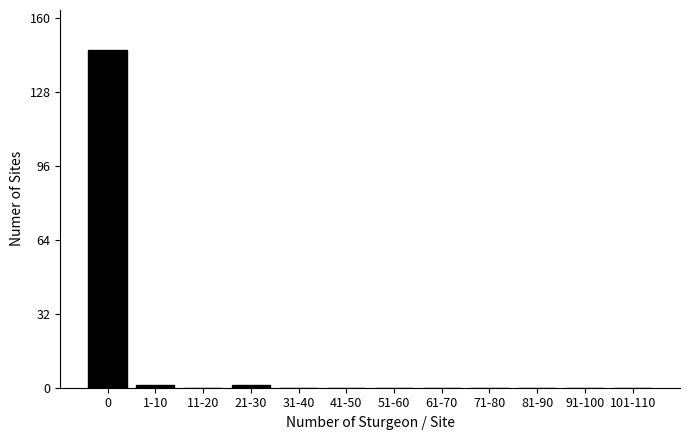

Reading left to right, transcribe all the data shown in this chart.

0=146	1-10=1	11-20=0	21-30=1	31-40=0	41-50=0	51-60=0	61-70=0	71-80=0	81-90=0	91-100=0	101-110=0